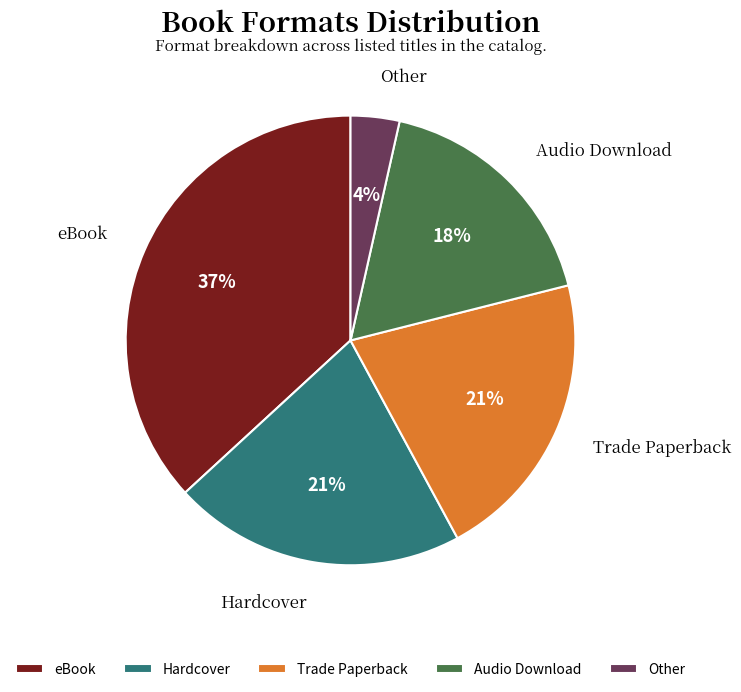

How many segments does this pie chart have?

5